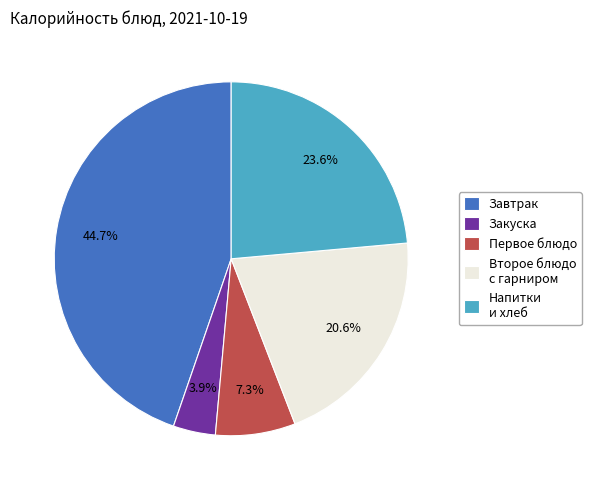

Combined, do Напитки и хлеб and Завтрак account for over 50%?

Yes